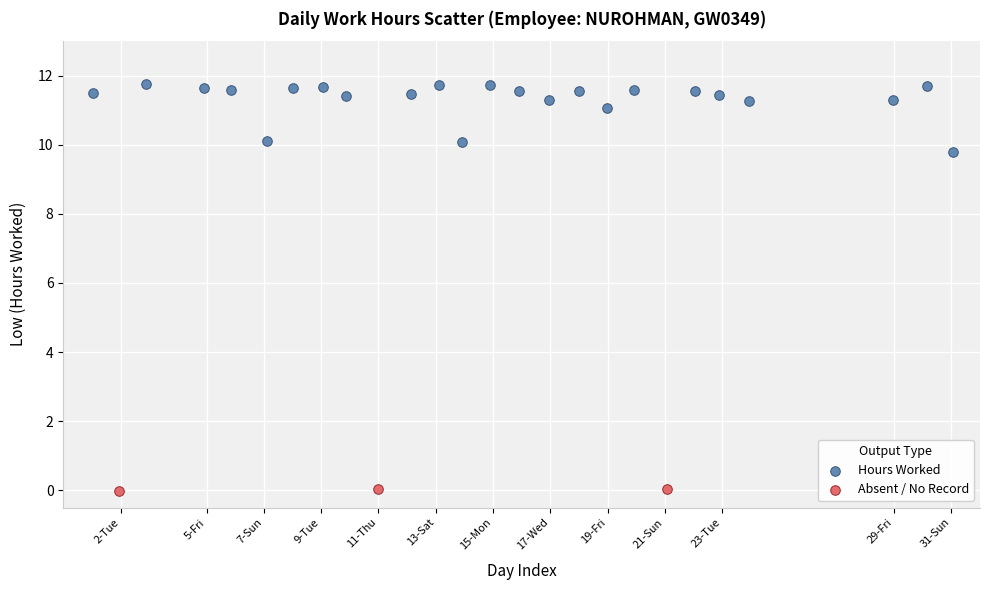

Which series contains the lowest Y value?

Absent / No Record